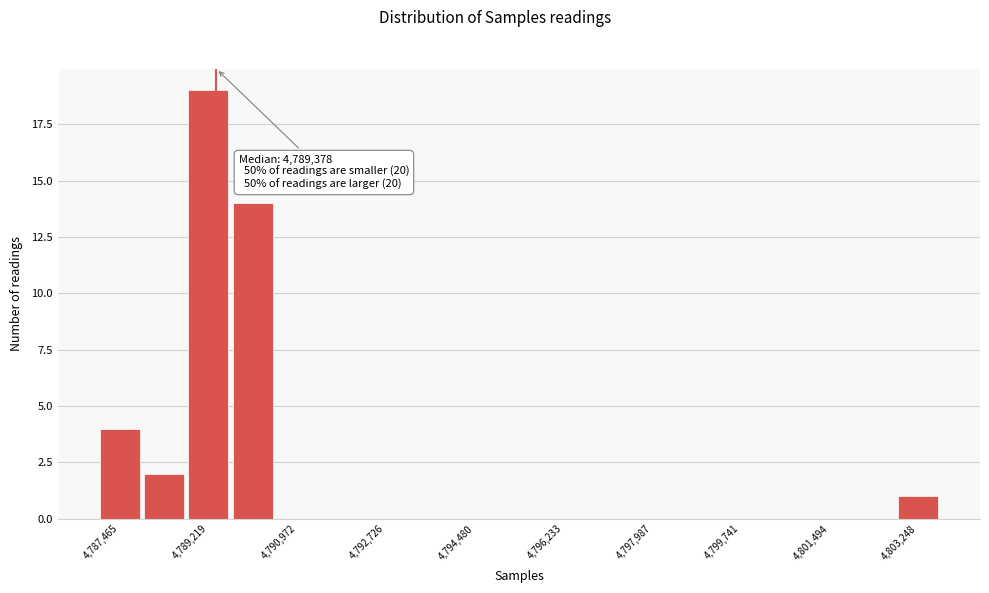

Over which range of the x-axis is the bar tallest?

4788800 to 4789600